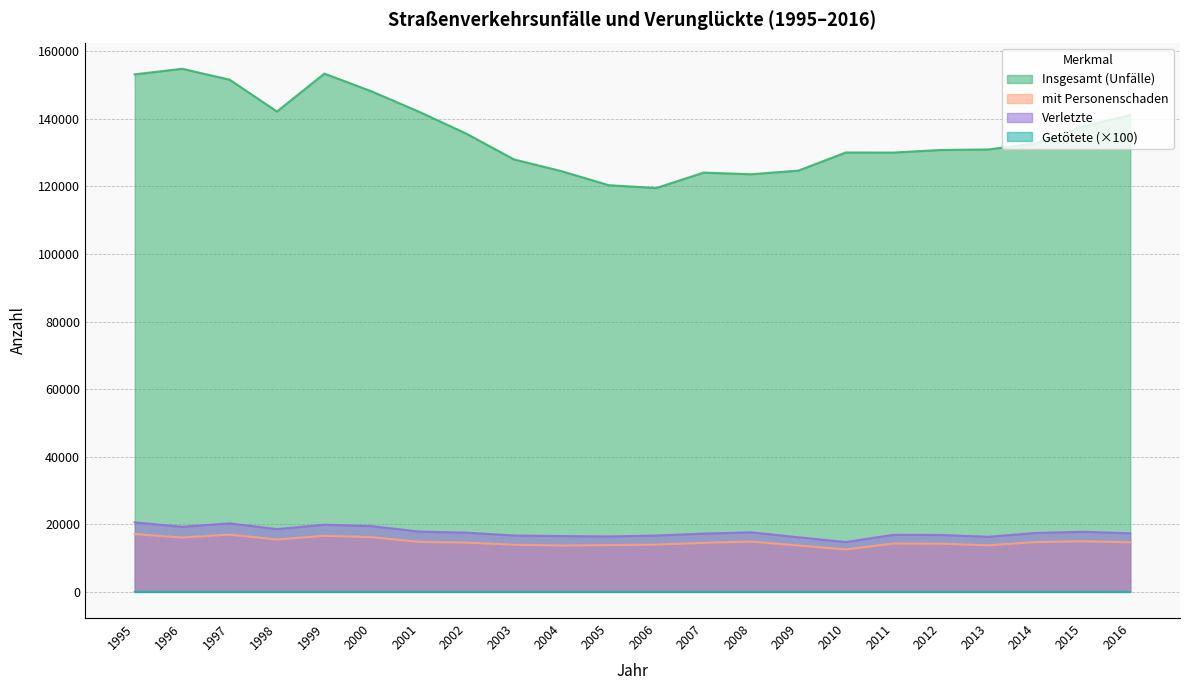

What is the difference between the maximum and second lowest values in the Verletzte series?

4394.0